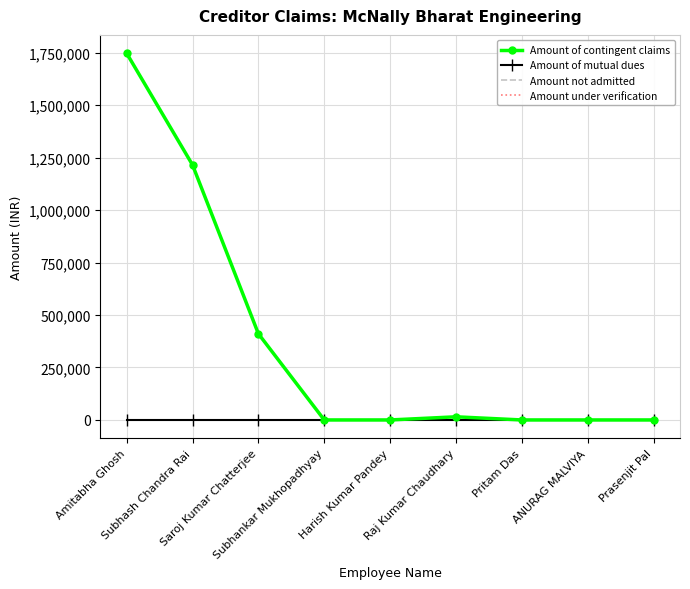

The Amount not admitted series shows 0.0 at Prasenjit Pal. True or false?

True